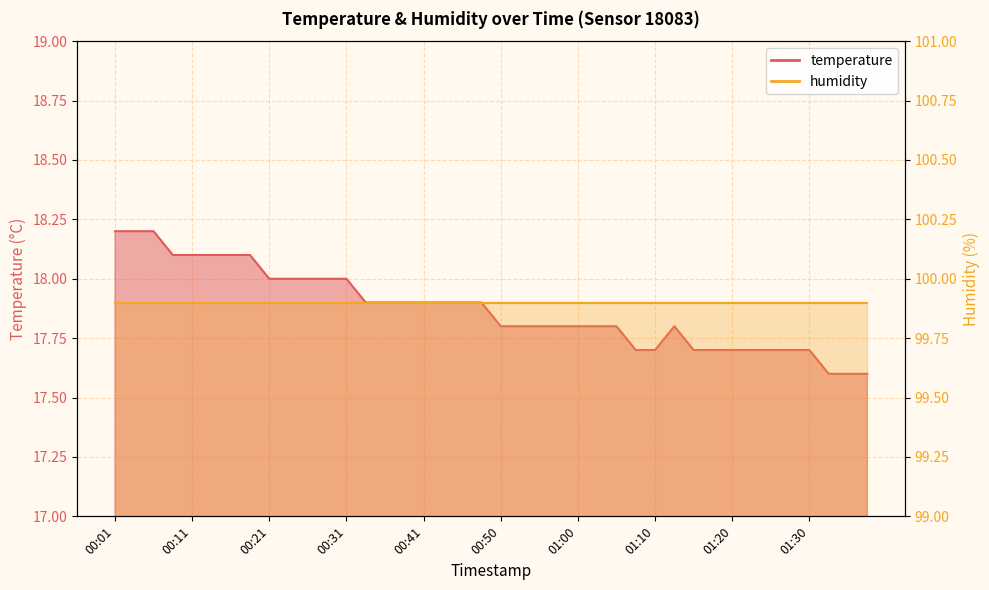

What is the maximum value shown in the chart?

18.2